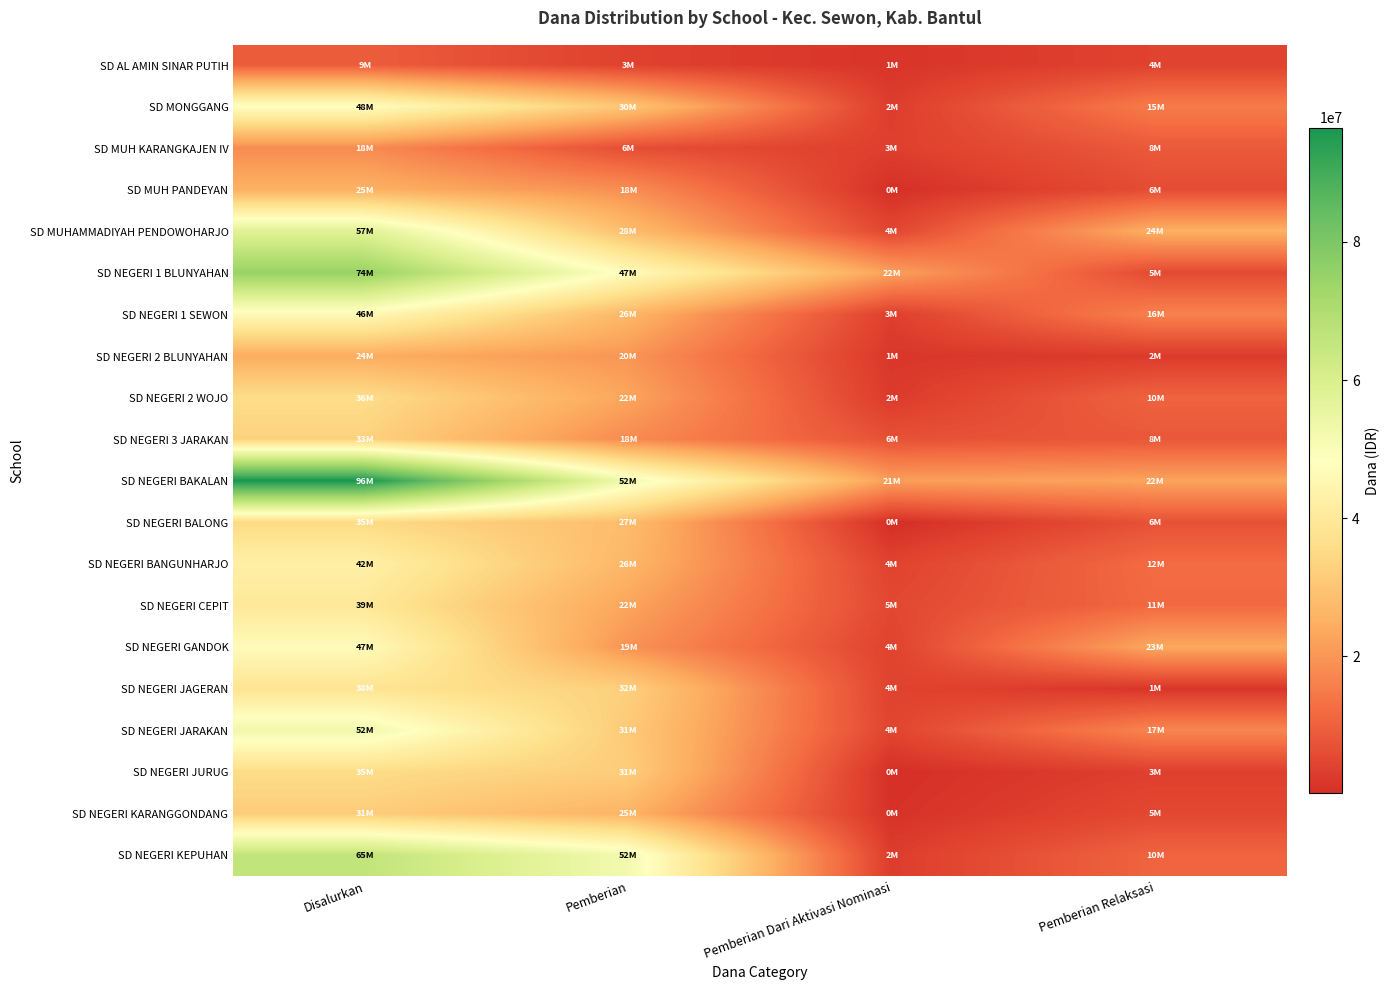

Which series has the largest range (max minus min)?

SD NEGERI BAKALAN